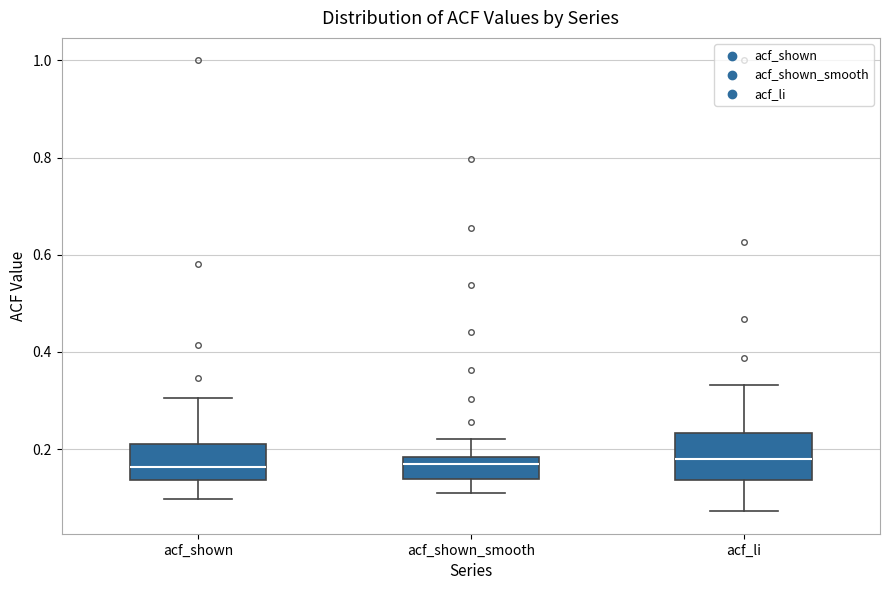

Comparing the boxes themselves (not the whiskers), which one is the tallest?

acf_li